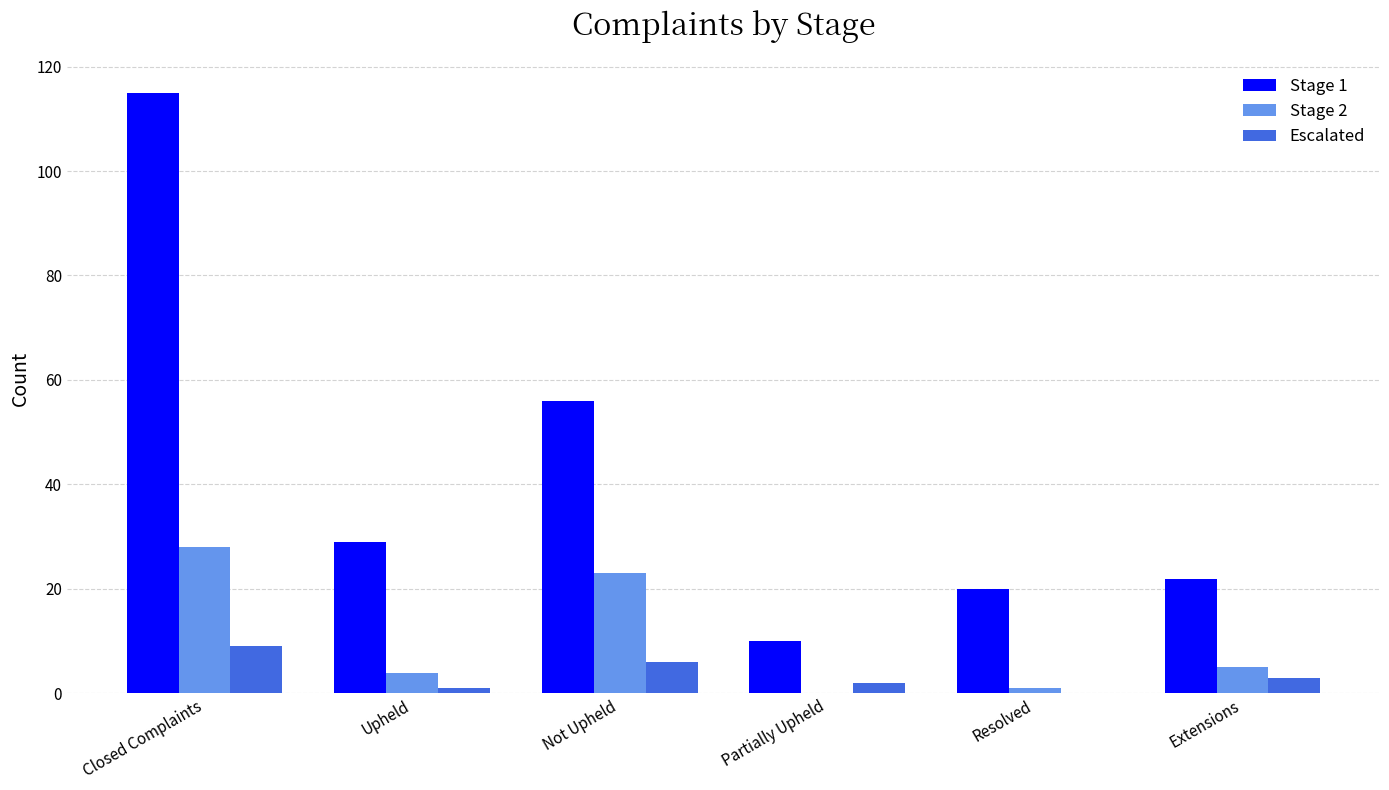

Is the value of Stage 1 at Partially Upheld greater than the value of Stage 2 at Partially Upheld?

Yes